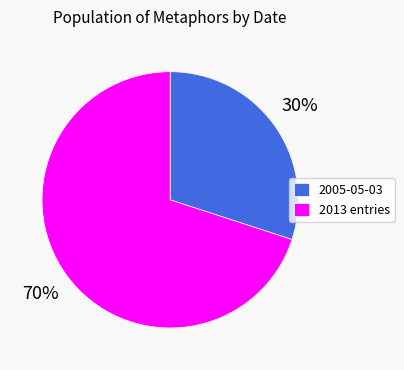

Combined, do 2005-05-03 and 2013 entries account for over 50%?

Yes